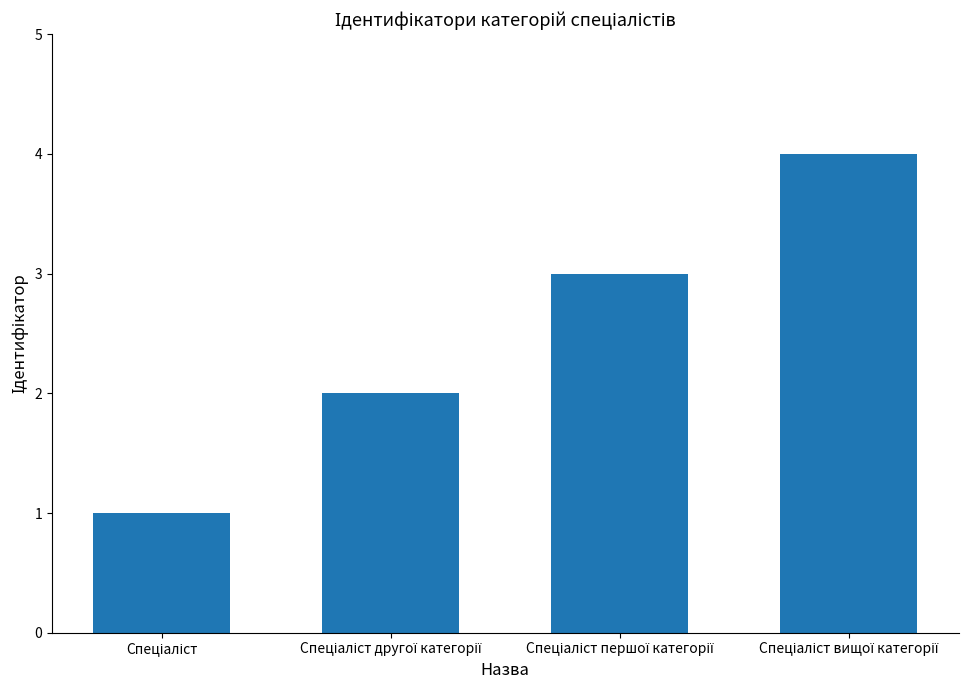

Count the values in the range 2 to 4.

3